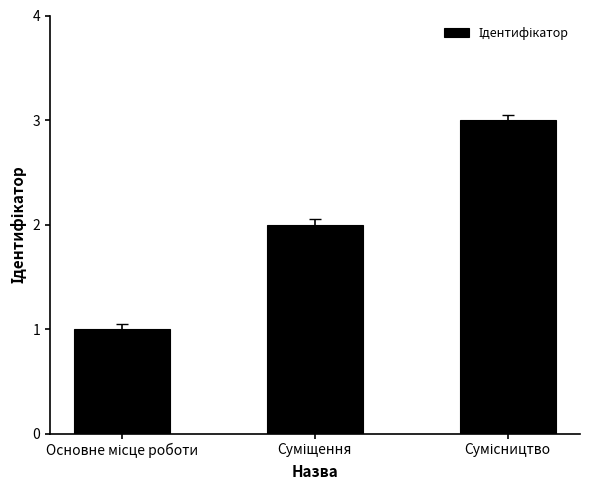

What is the greatest value displayed?

3